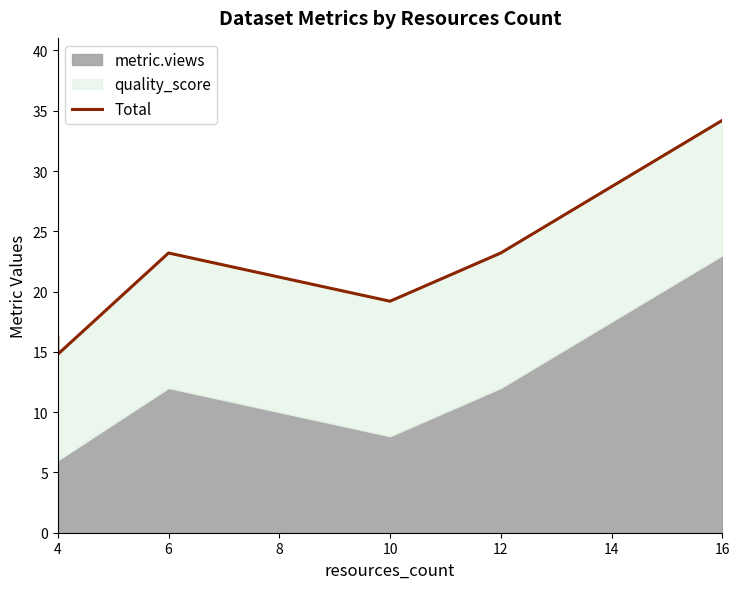

What is the smallest value displayed?

14.8